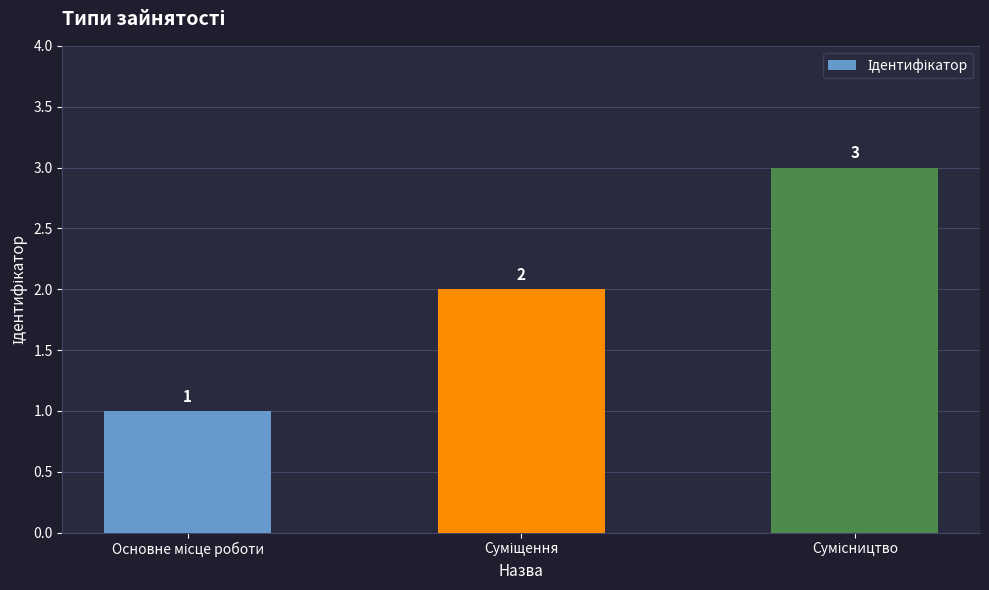

What is the smallest value displayed?

1